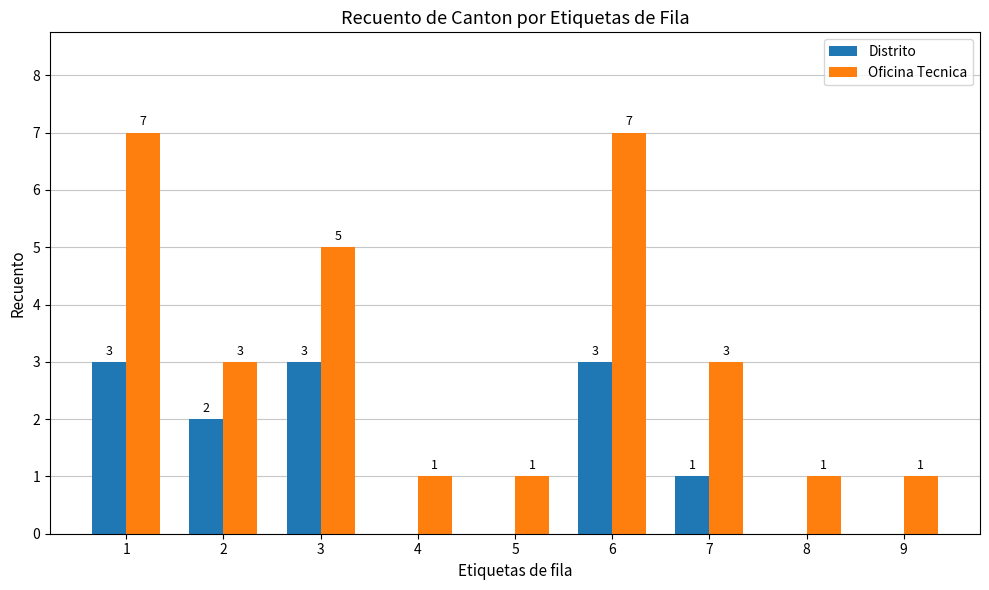

What is the sum of all Distrito values?

12